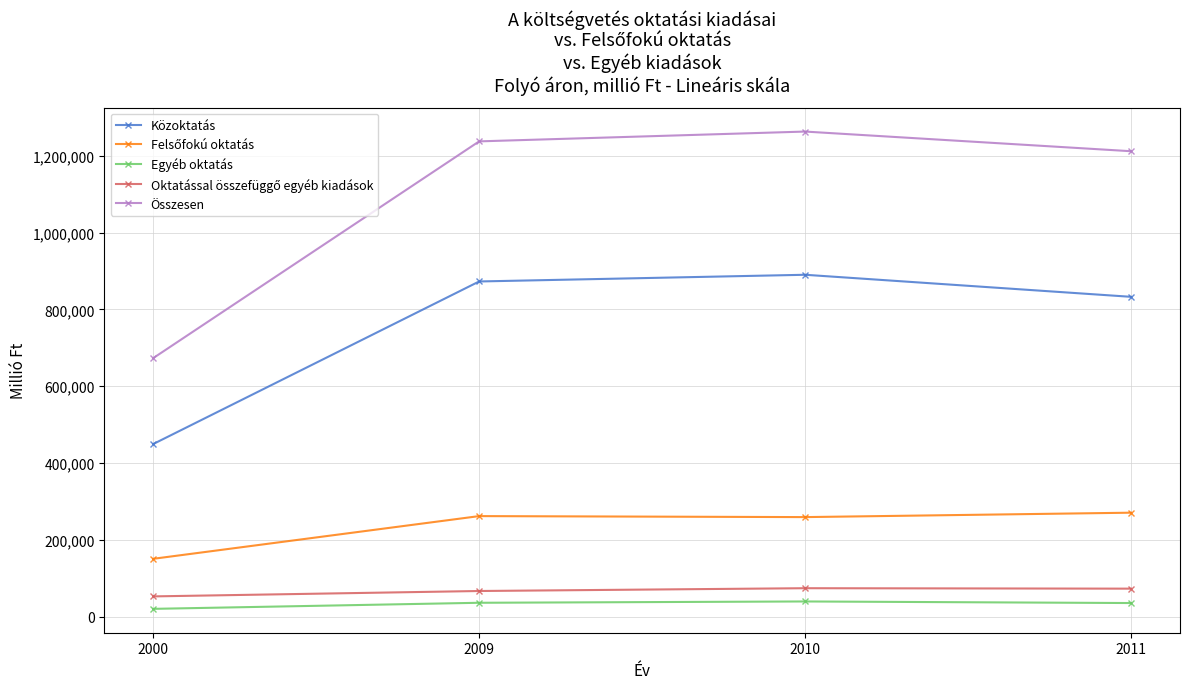

How many series are shown in this chart?

5